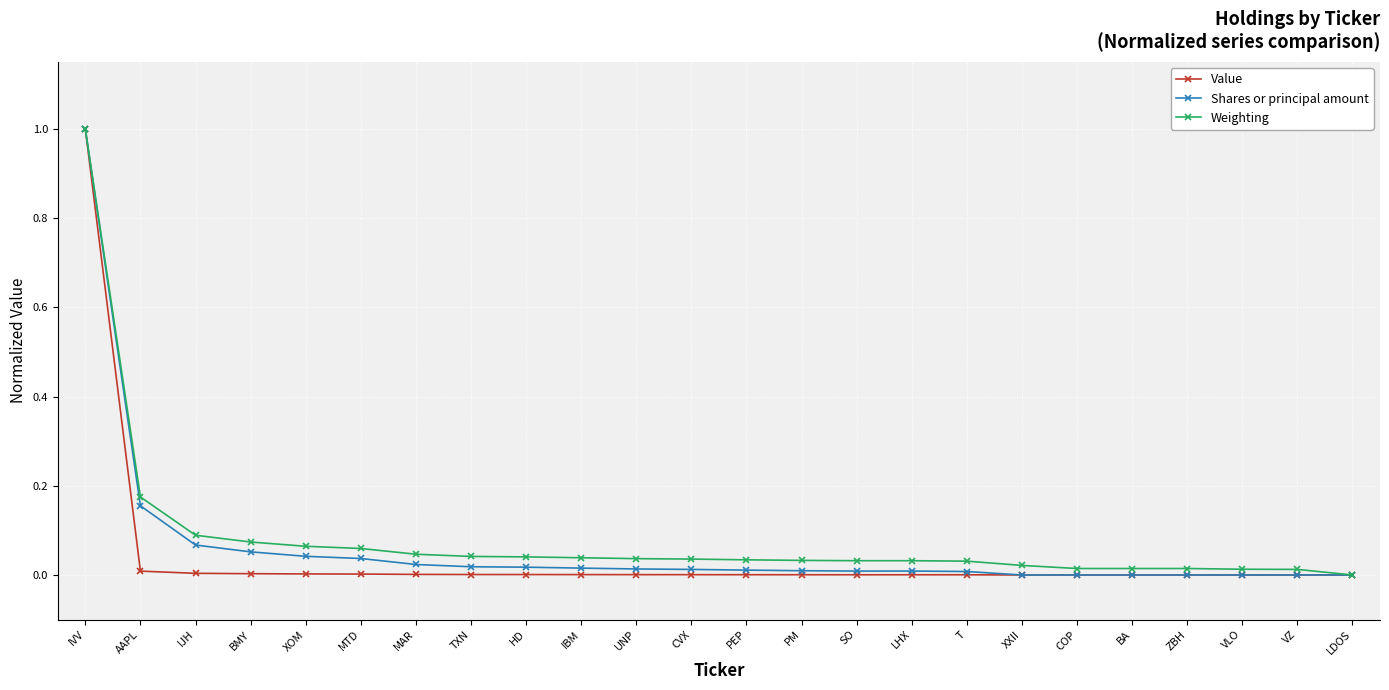

Rank the series by their average value, from highest to lowest.

Weighting, Shares or principal amount, Value